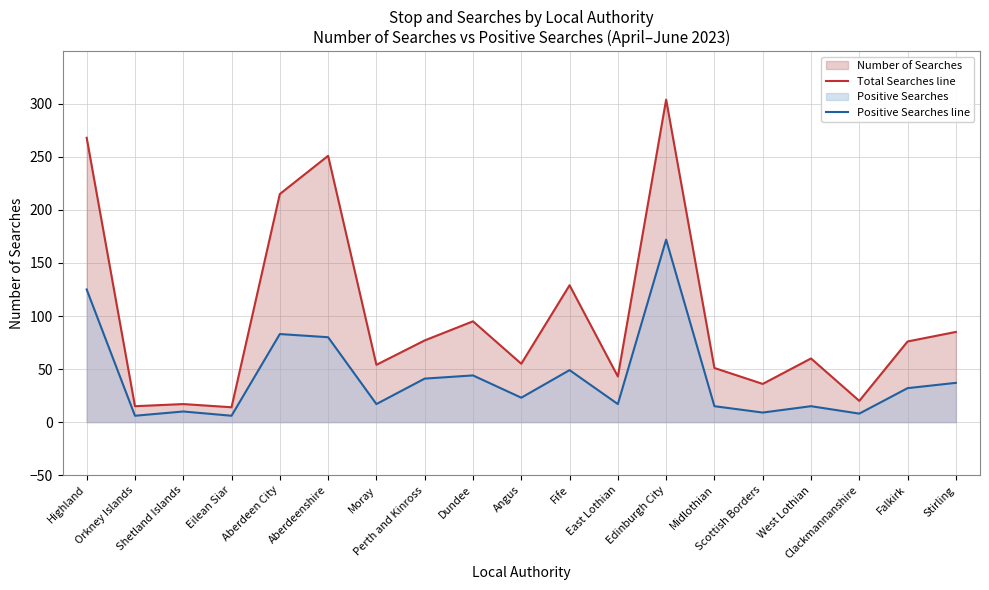

Does the chart display data point markers on the line(s)?

No